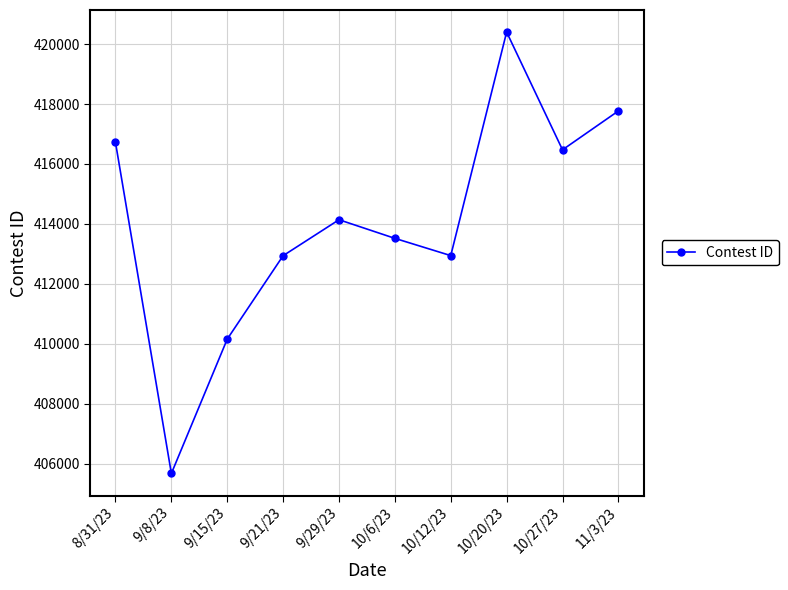

Count the number of categories in the chart.

10